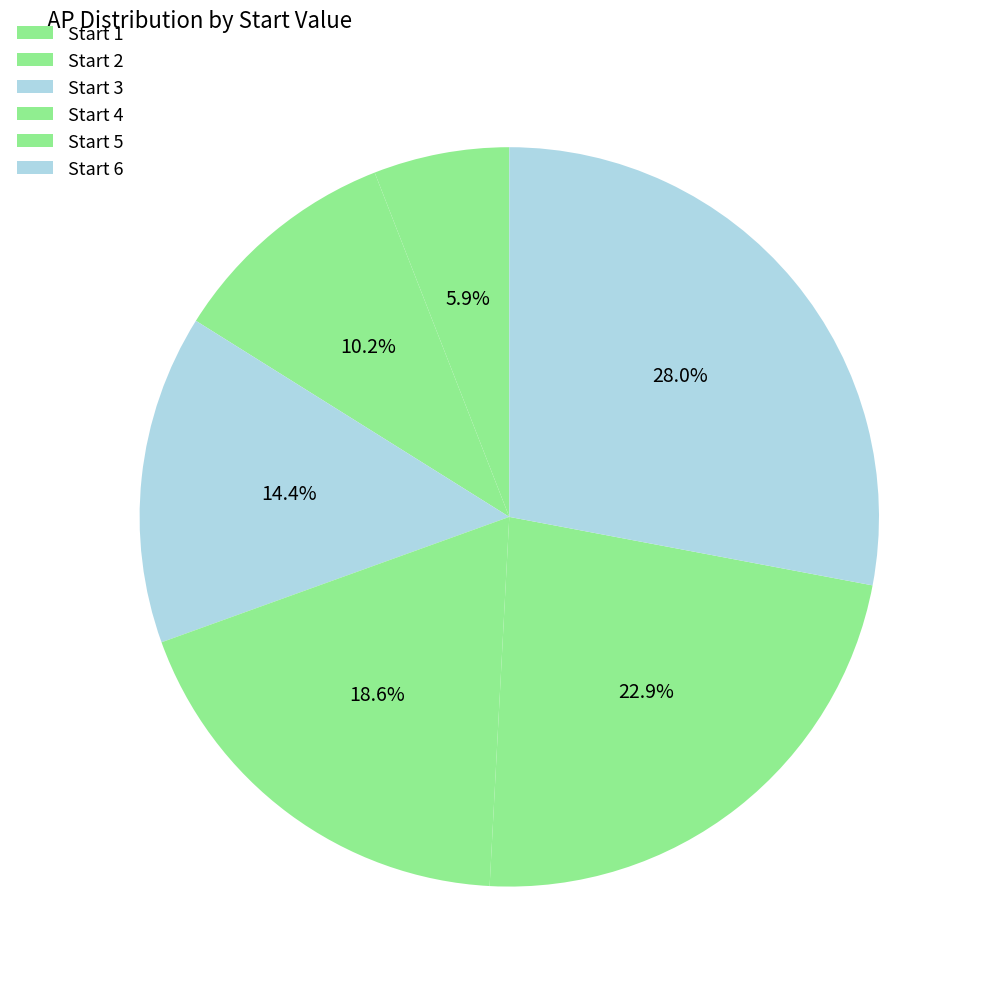

Rank the categories by value from highest to lowest.

Start 6, Start 5, Start 4, Start 3, Start 2, Start 1